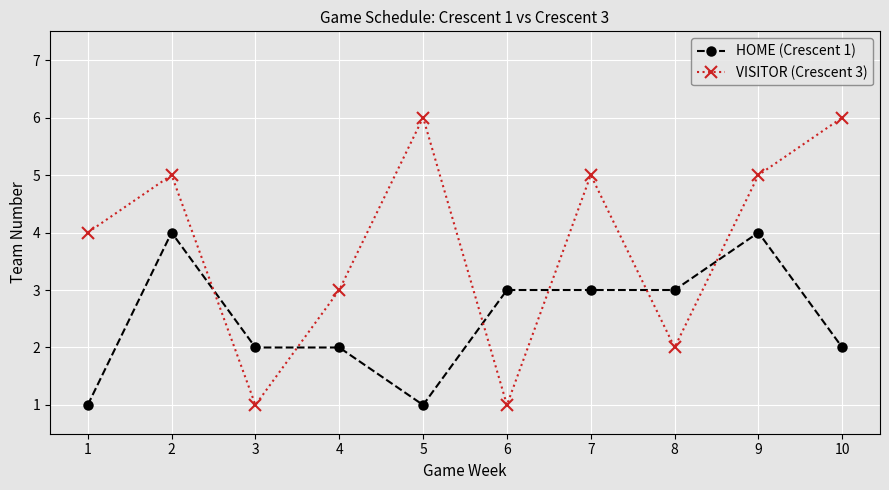

The HOME (Crescent 1) series shows 2 at 7. True or false?

False